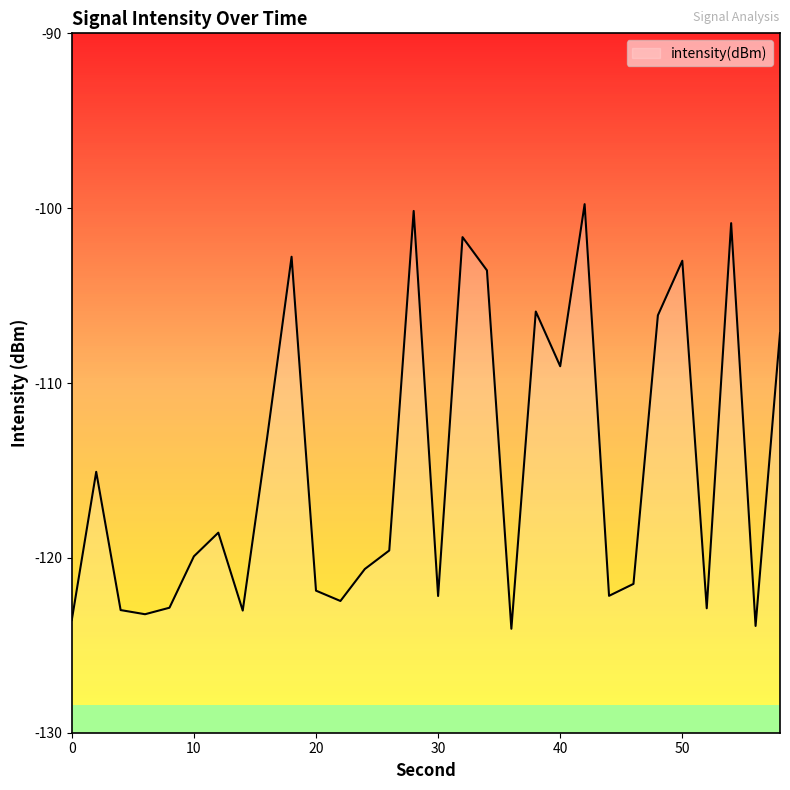

How many interior local valleys (lower than both neighbors) does the data have?

9